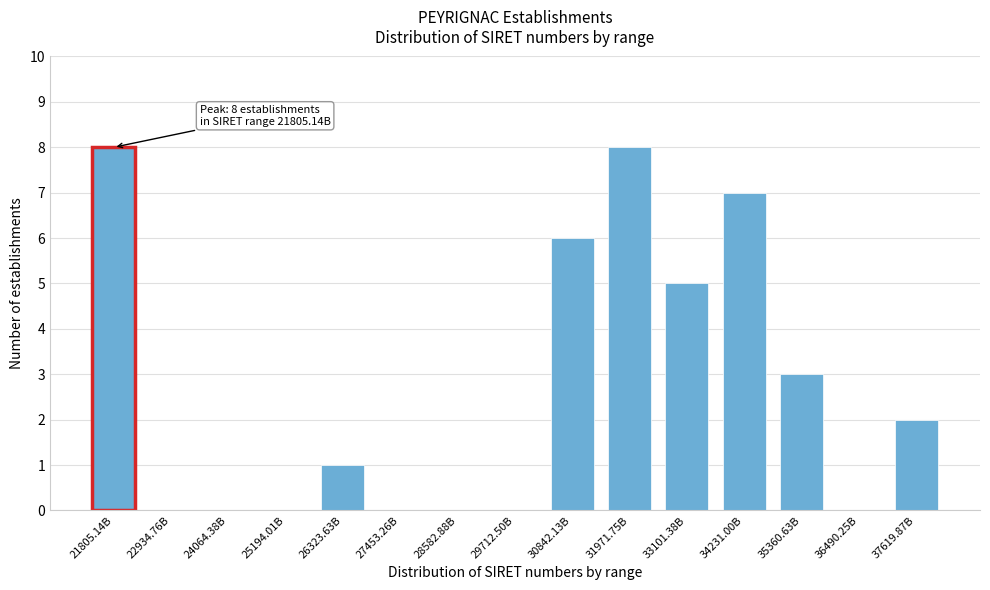

Reading left to right, list all the values displayed in this chart.

21805.14B=8	22934.76B=0	24064.38B=0	25194.01B=0	26323.63B=1	27453.26B=0	28582.88B=0	29712.50B=0	30842.13B=6	31971.75B=8	33101.38B=5	34231.00B=7	35360.63B=3	36490.25B=0	37619.87B=2